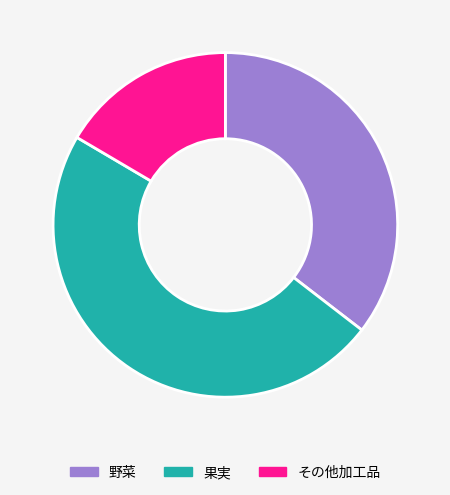

Rank the categories by value from lowest to highest.

その他加工品, 野菜, 果実